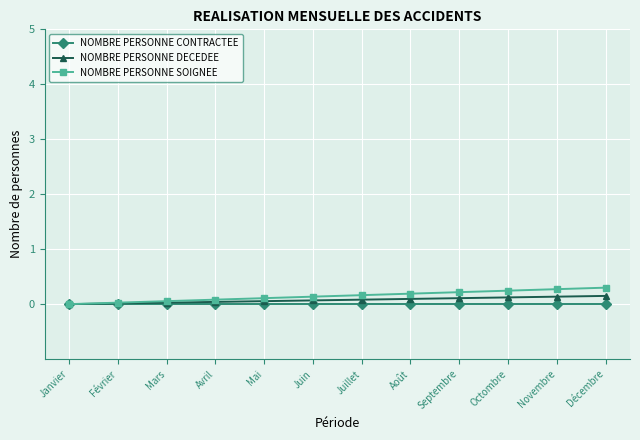

How many data points does each series have?

12